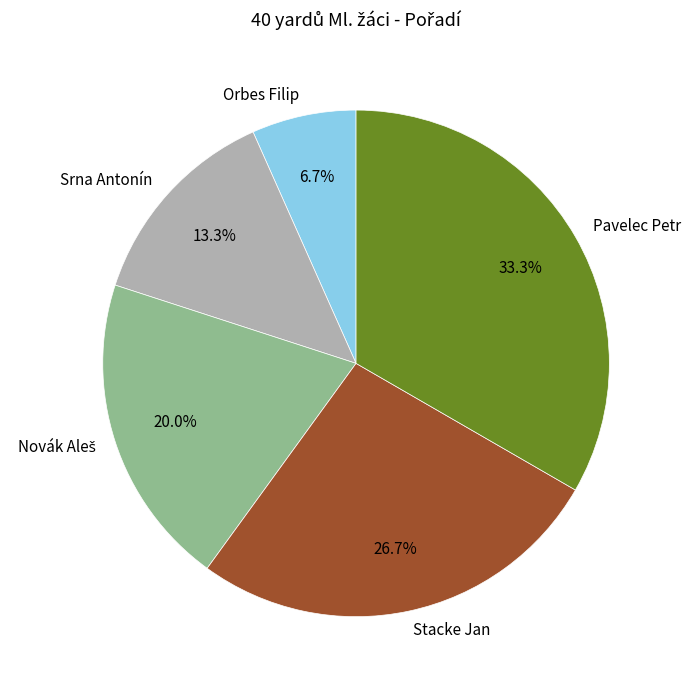

To the nearest percent, what percentage of the pie is Srna Antonín?

13%